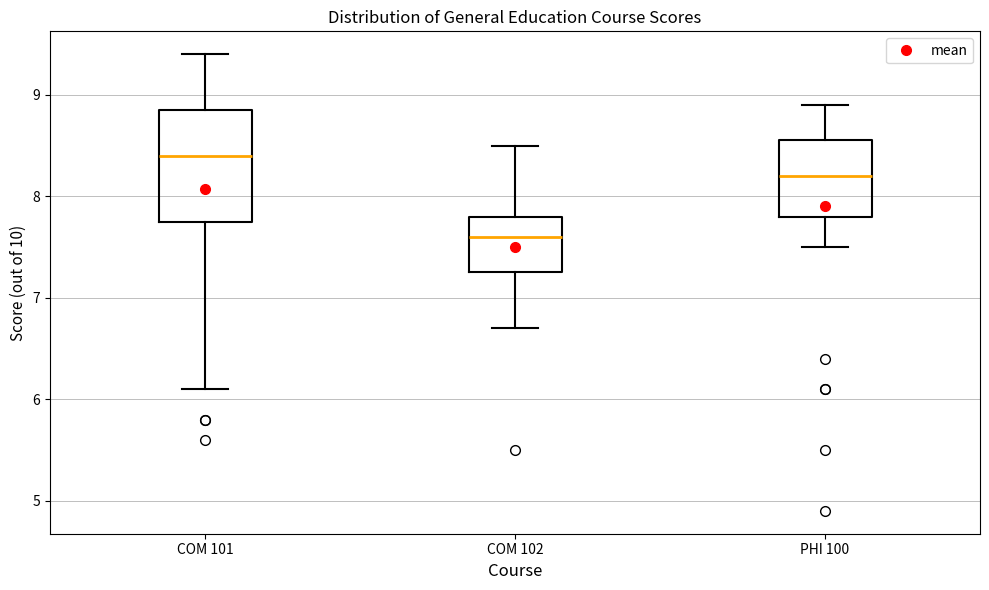

Which box is the tallest, from its lower edge to its upper edge?

COM 101